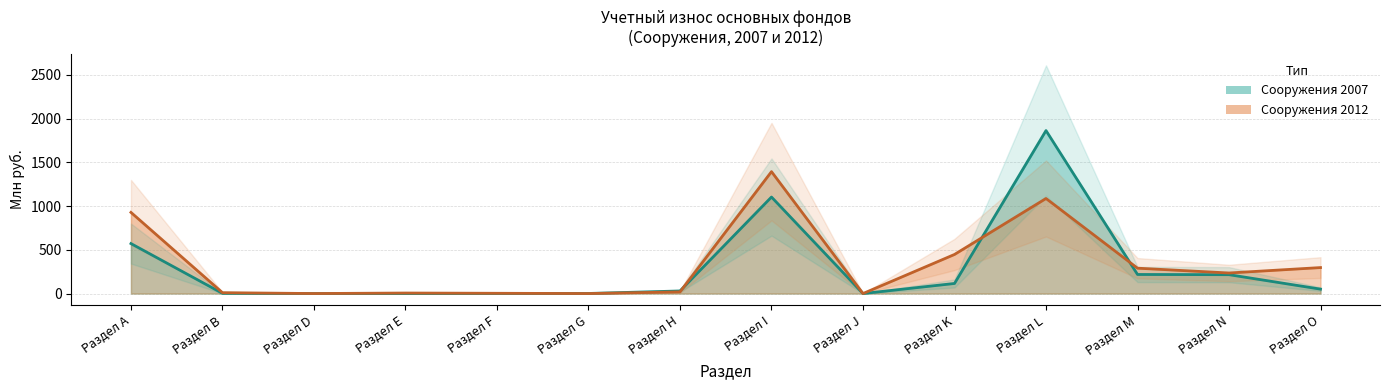

How many lines are shown in the chart?

2